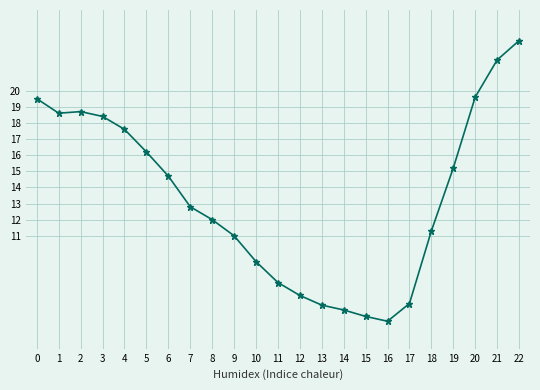

True or false: the data shows 23.1 at 22.

True